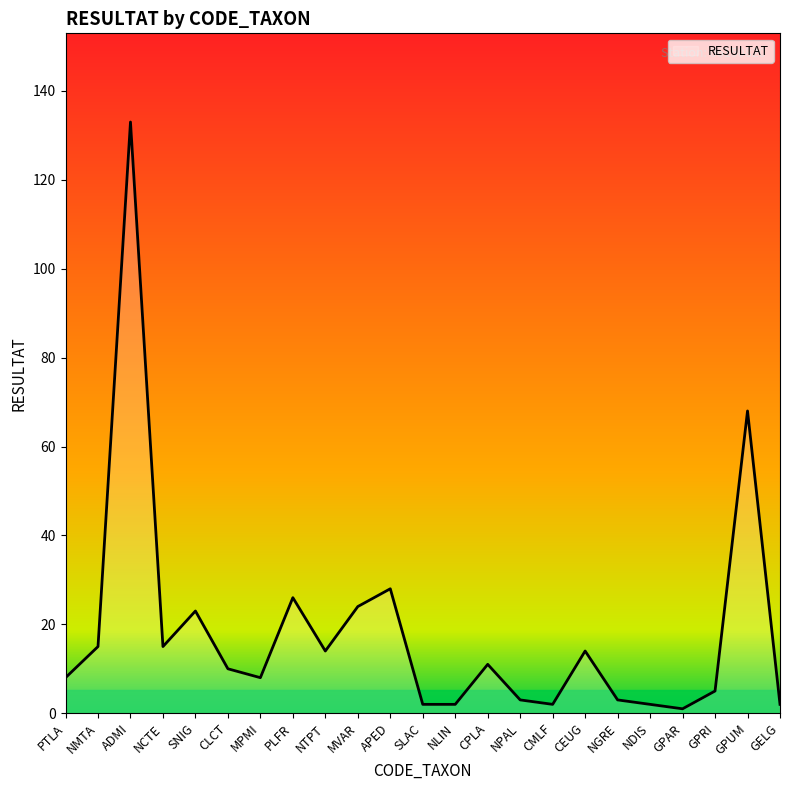

What is the maximum value shown in the chart?

133